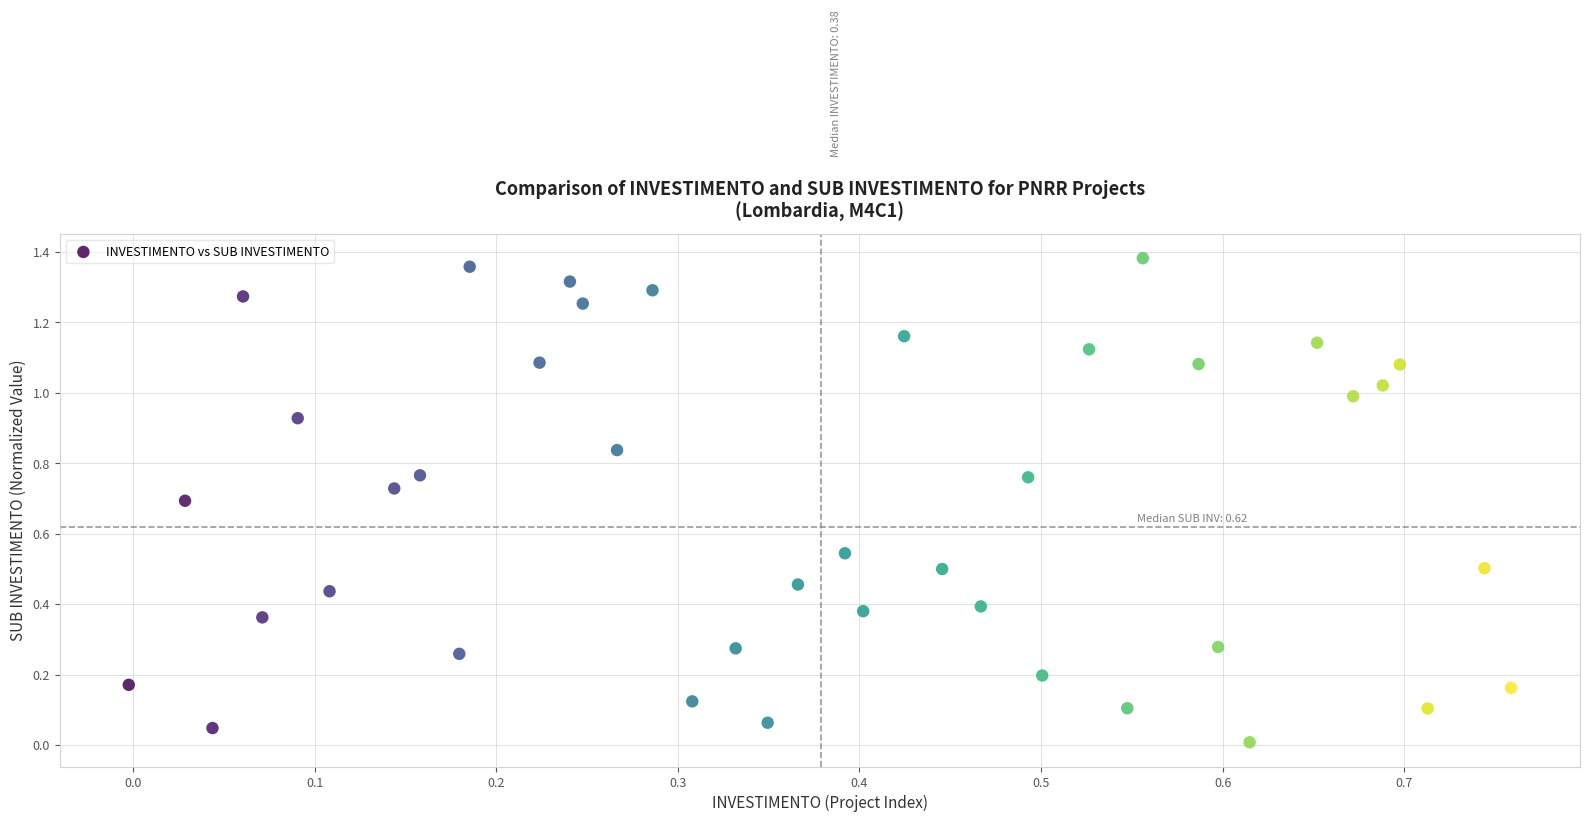

Count the number of points in this scatter plot.

40